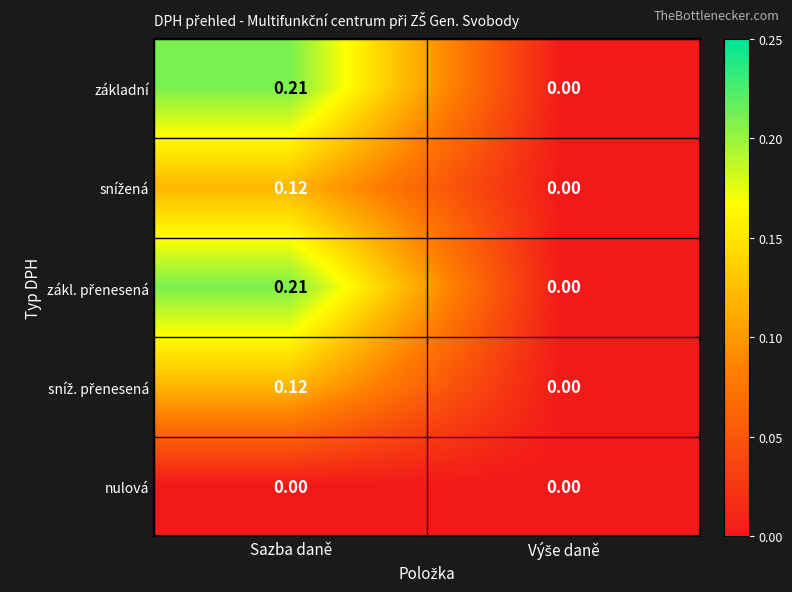

How many data points does each series have?

2